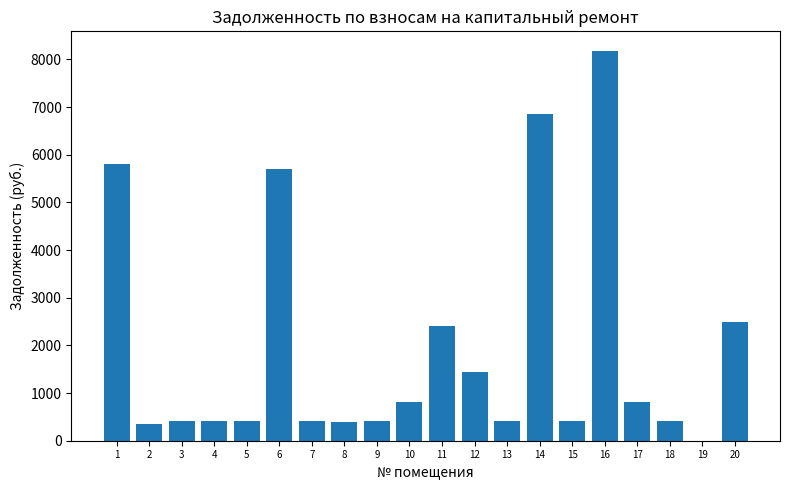

What is the sum of the values at 4 and 12?

1863.8